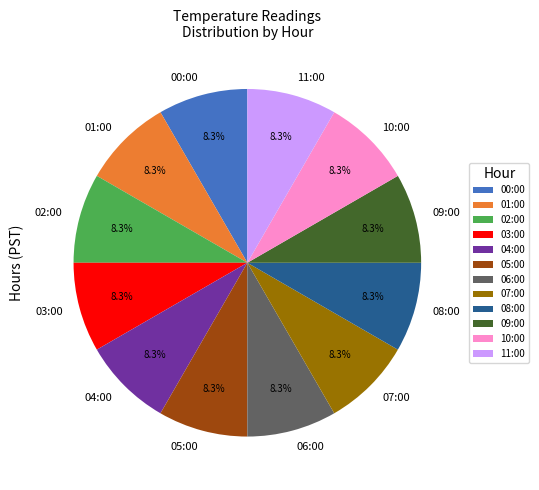

What is the ratio of the value at 03:00 to the value at 02:00?

1.0